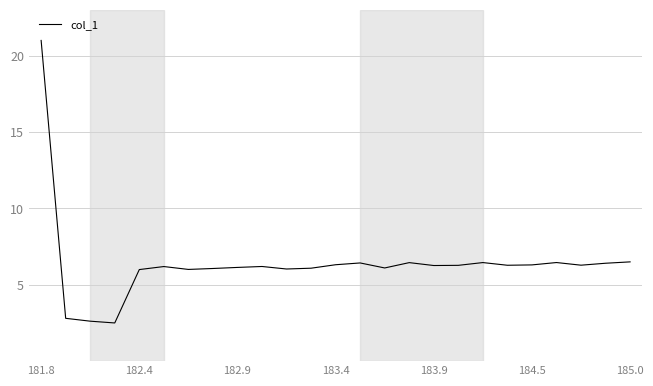

What is the difference between the maximum and minimum values?

18.5